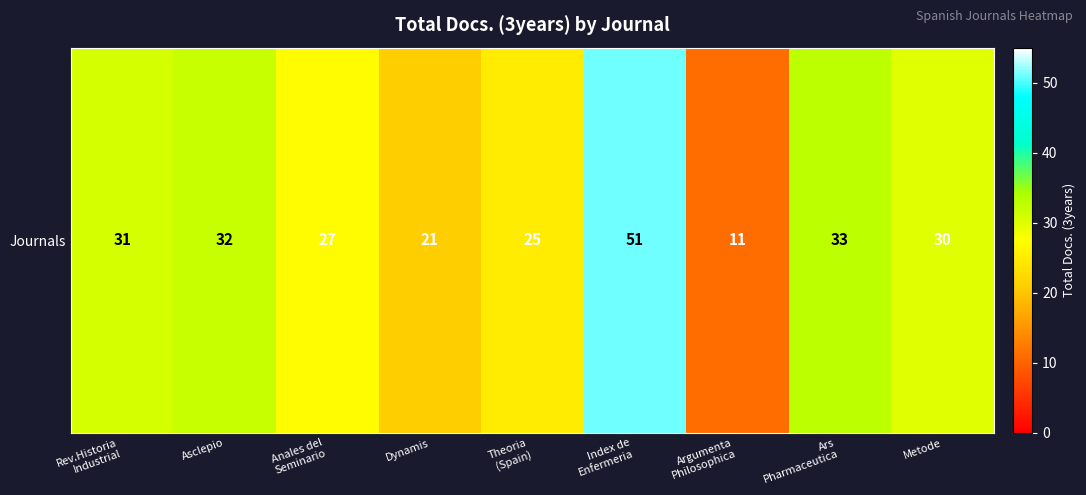

Which has a higher value, Rev.Historia
Industrial or Index de
Enfermeria?

Index de
Enfermeria